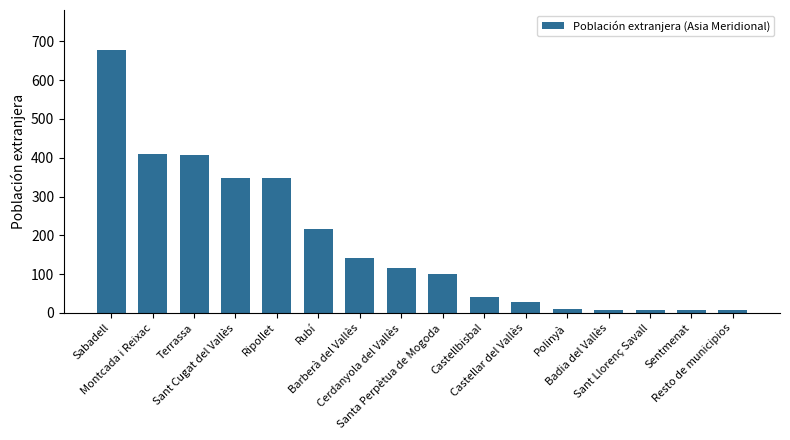

What is the approximate value at Rubí?

216